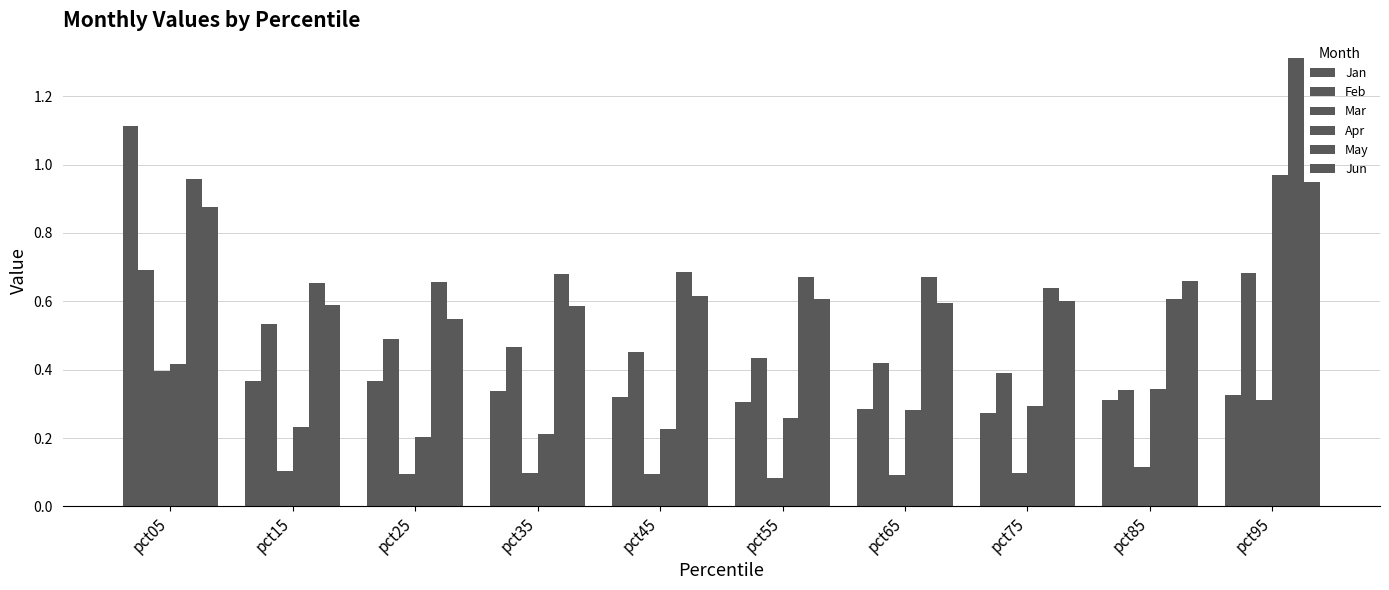

What is the value of the Jun bar at the 1st from the left?

0.9